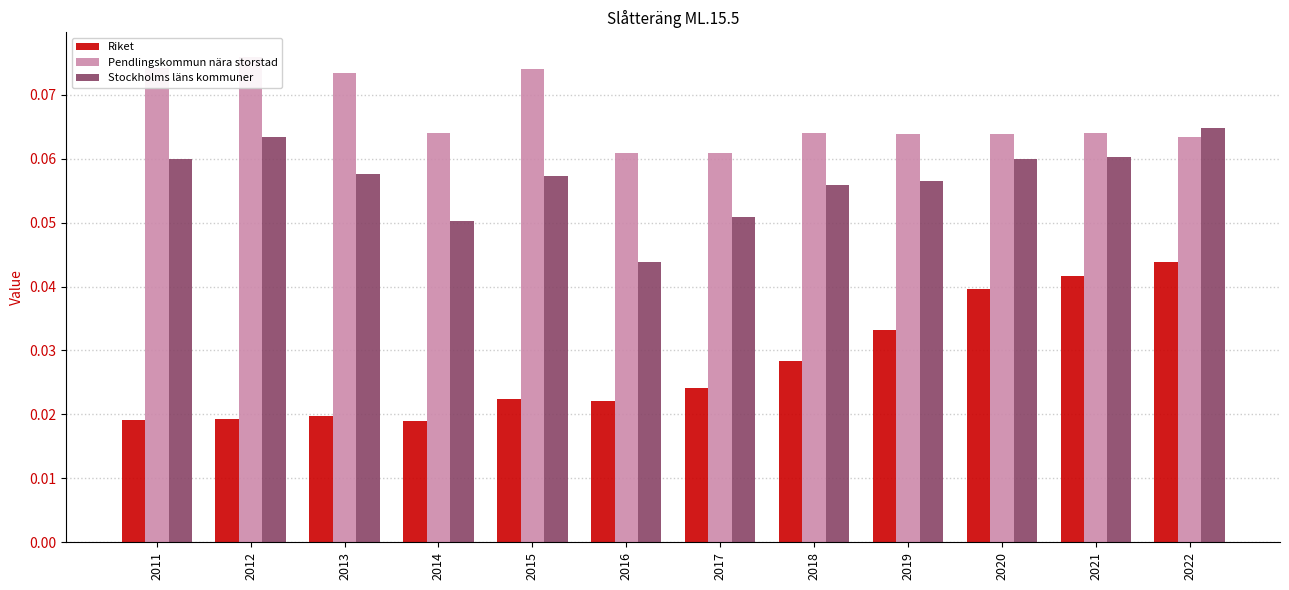

List the series in order of their overall mean, lowest first.

Riket, Stockholms läns kommuner, Pendlingskommun nära storstad